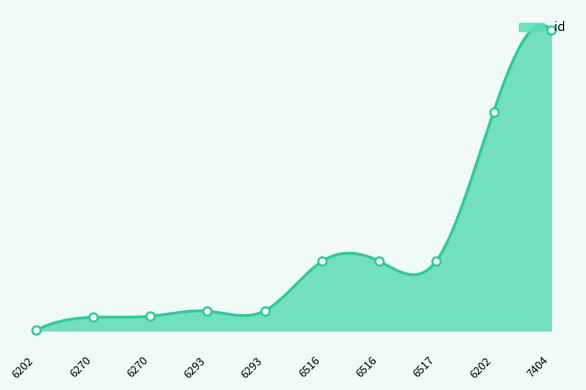

What is the label of the 6th point from the left?

6516